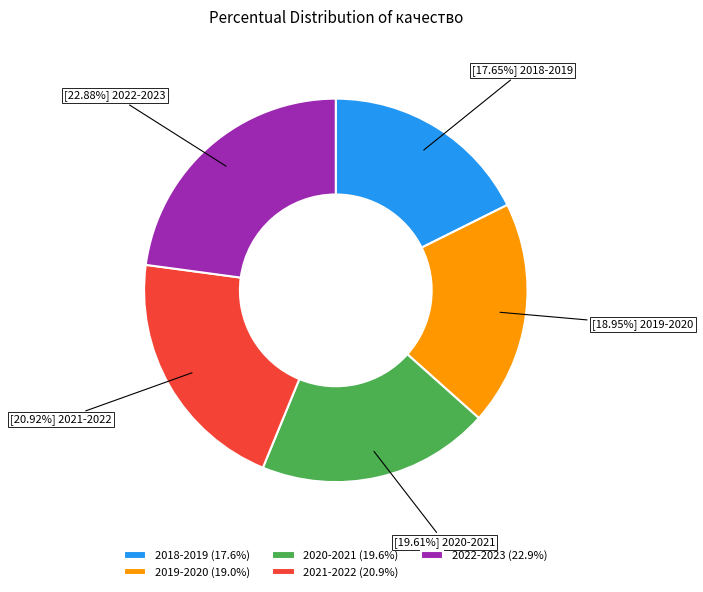

Does any single category account for the majority?

No